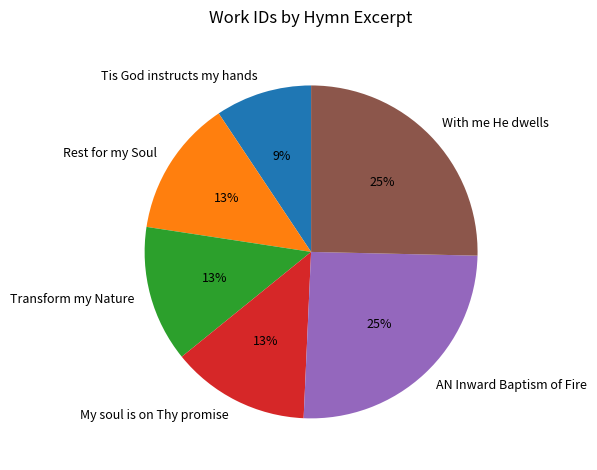

The Transform my Nature slice represents 24% of the pie. True or false?

False